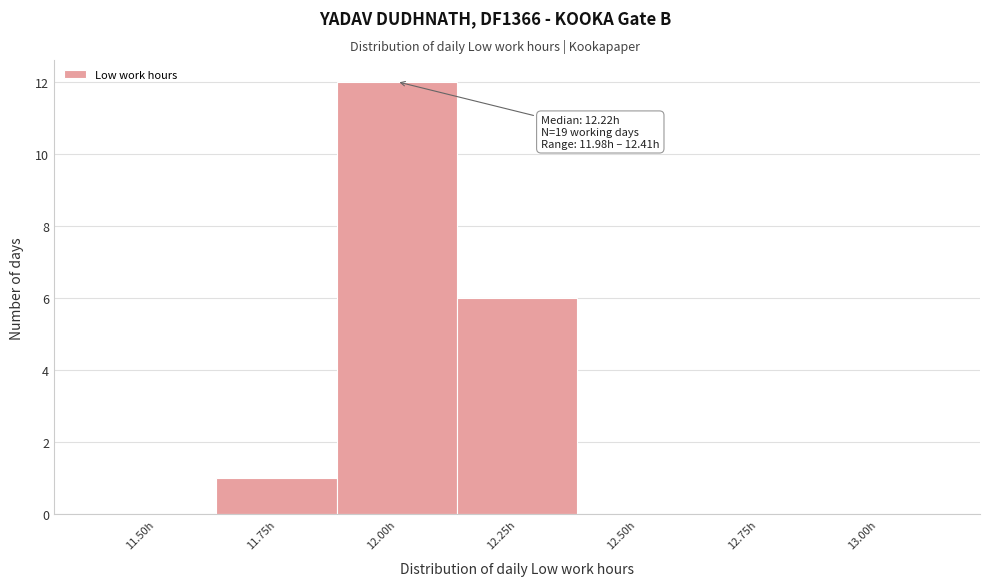

Reading right to left, what are all the values shown in this chart?

13.00h=0	12.75h=0	12.50h=0	12.25h=6	12.00h=12	11.75h=1	11.50h=0